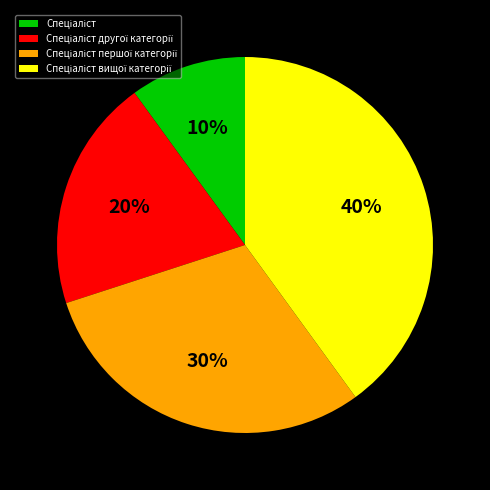

Is there any slice that represents more than half of the pie?

No